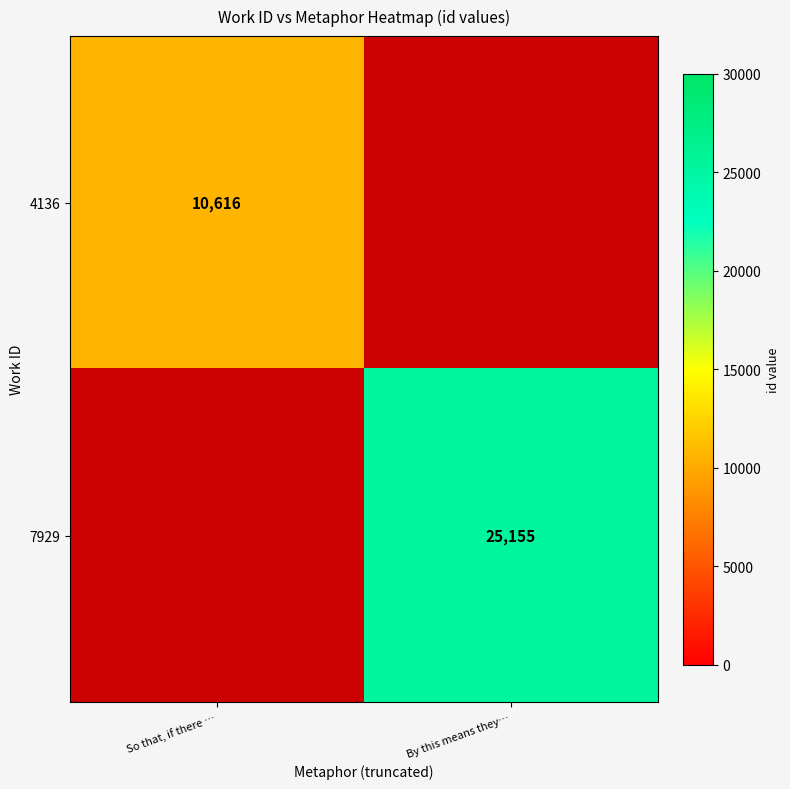

Is the value of 4136 at So that, if there … greater than the value of 7929 at By this means they…?

No